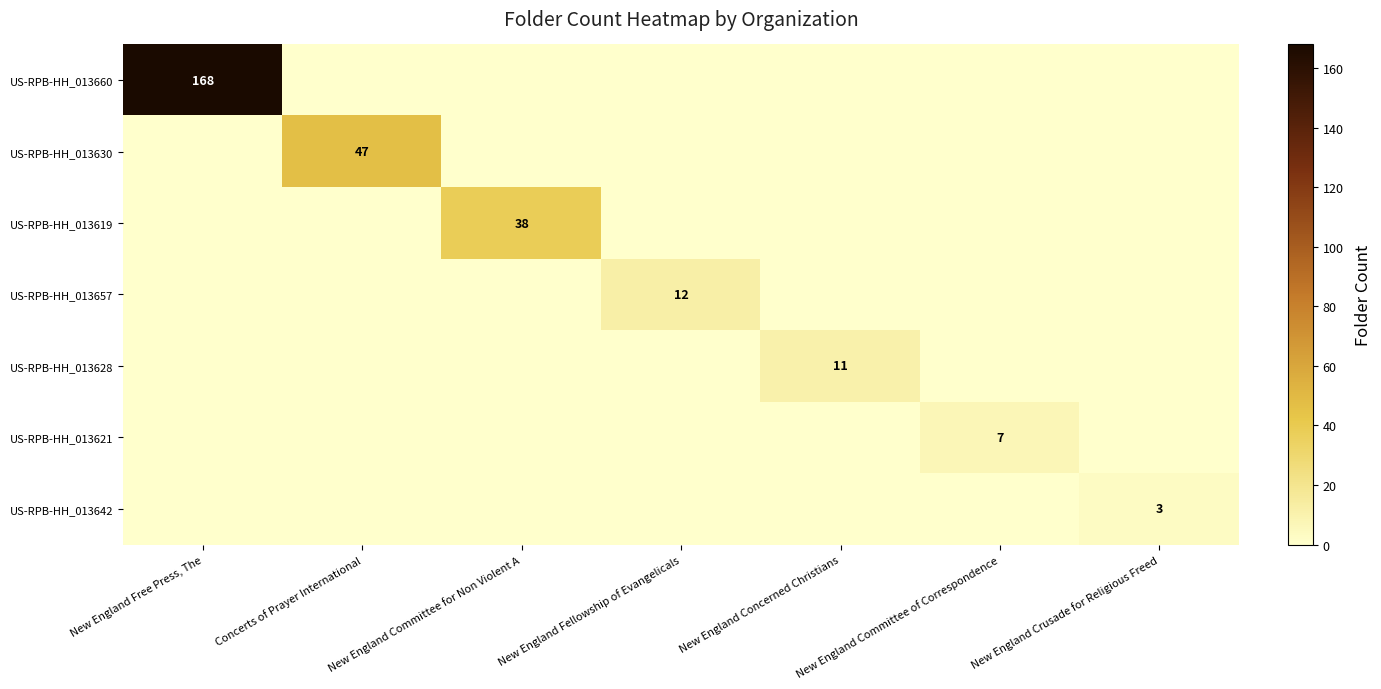

Is it true that US-RPB-HH_013660 equals 81 at New England Free Press, The?

False